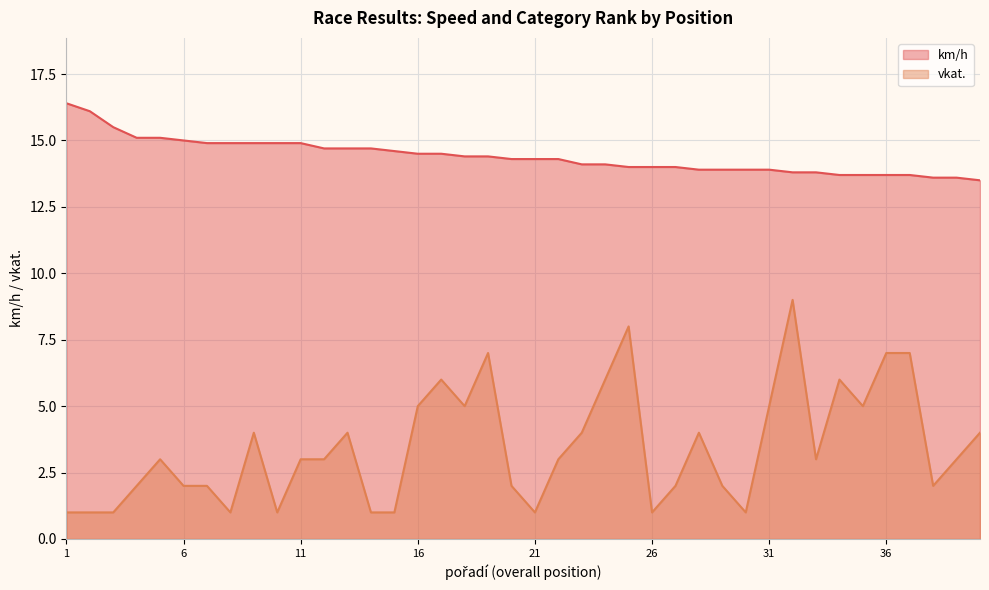

Reading left to right, transcribe all the data shown in this chart.

km/h: 1=16.4	2=16.1	3=15.5	4=15.1	5=15.1	6=15.0	7=14.9	8=14.9	9=14.9	10=14.9	11=14.9	12=14.7	13=14.7	14=14.7	15=14.6	16=14.5	17=14.5	18=14.4	19=14.4	20=14.3	21=14.3	22=14.3	23=14.1	24=14.1	25=14.0	26=14.0	27=14.0	28=13.9	29=13.9	30=13.9	31=13.9	32=13.8	33=13.8	34=13.7	35=13.7	36=13.7	37=13.7	38=13.6	39=13.6	40=13.5
vkat.: 1=1.0	2=1.0	3=1.0	4=2.0	5=3.0	6=2.0	7=2.0	8=1.0	9=4.0	10=1.0	11=3.0	12=3.0	13=4.0	14=1.0	15=1.0	16=5.0	17=6.0	18=5.0	19=7.0	20=2.0	21=1.0	22=3.0	23=4.0	24=6.0	25=8.0	26=1.0	27=2.0	28=4.0	29=2.0	30=1.0	31=5.0	32=9.0	33=3.0	34=6.0	35=5.0	36=7.0	37=7.0	38=2.0	39=3.0	40=4.0